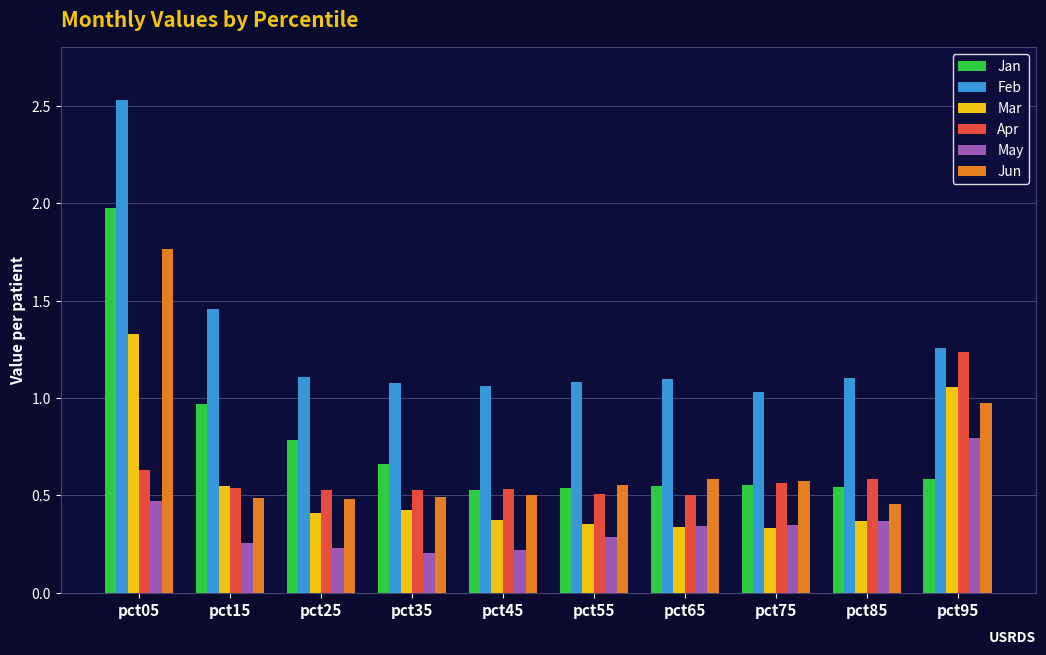

Is it true that Apr equals 0.5 at pct15?

True